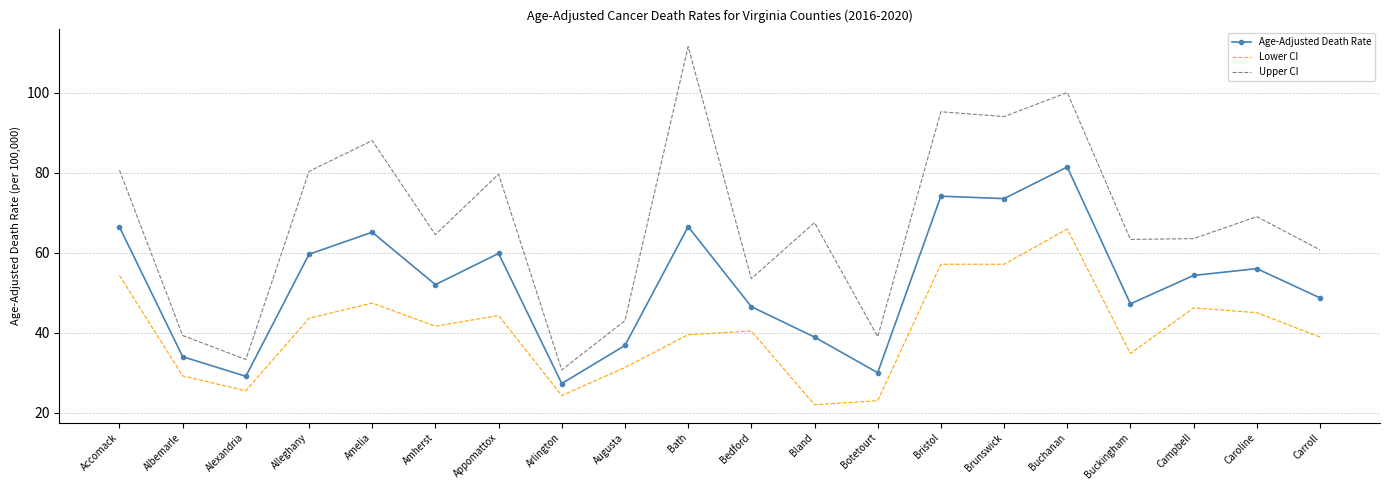

At which category does Upper CI reach its first local peak?

Amelia